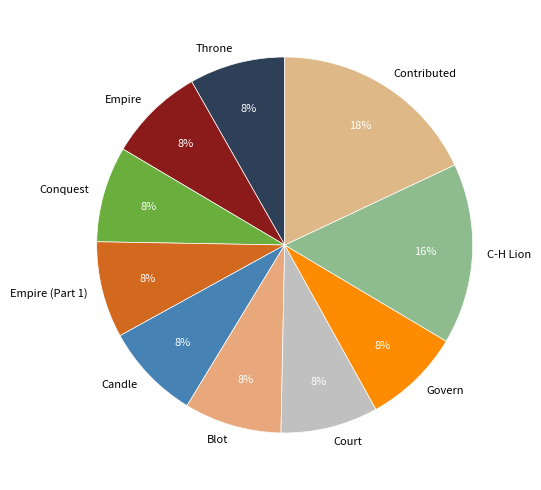

How many segments does this pie chart have?

10